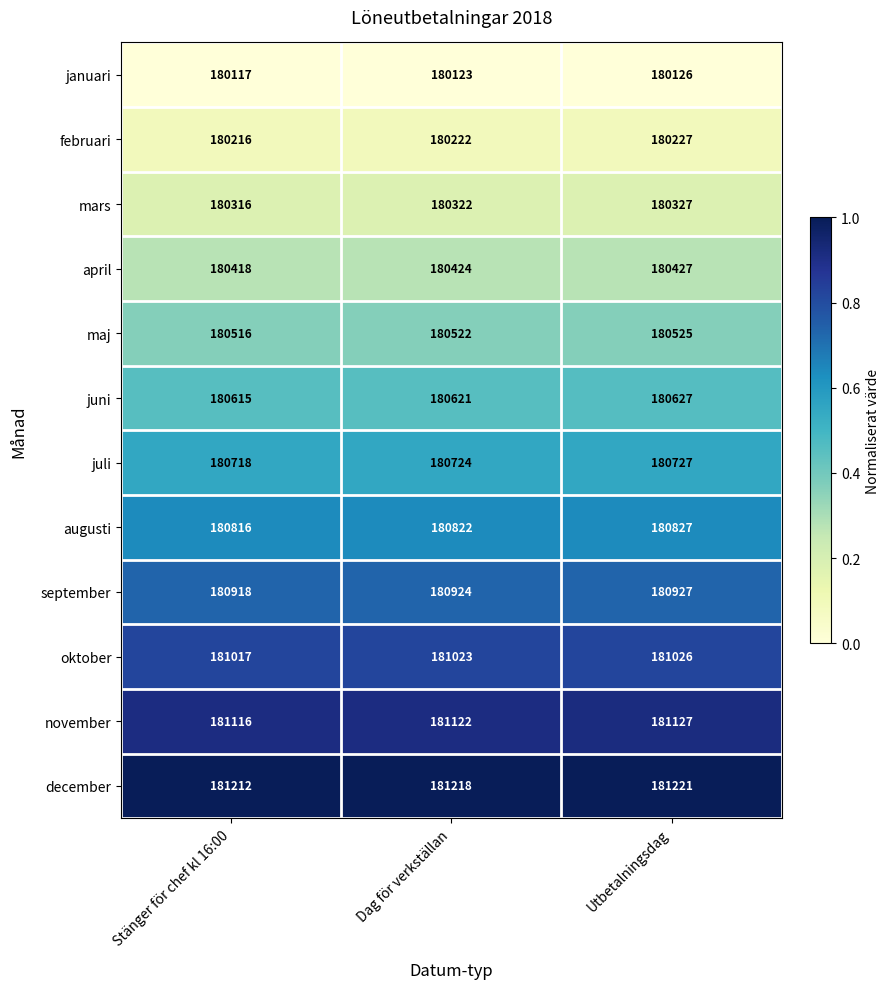

What is the total value across all series at Dag för verkställan?

2168067